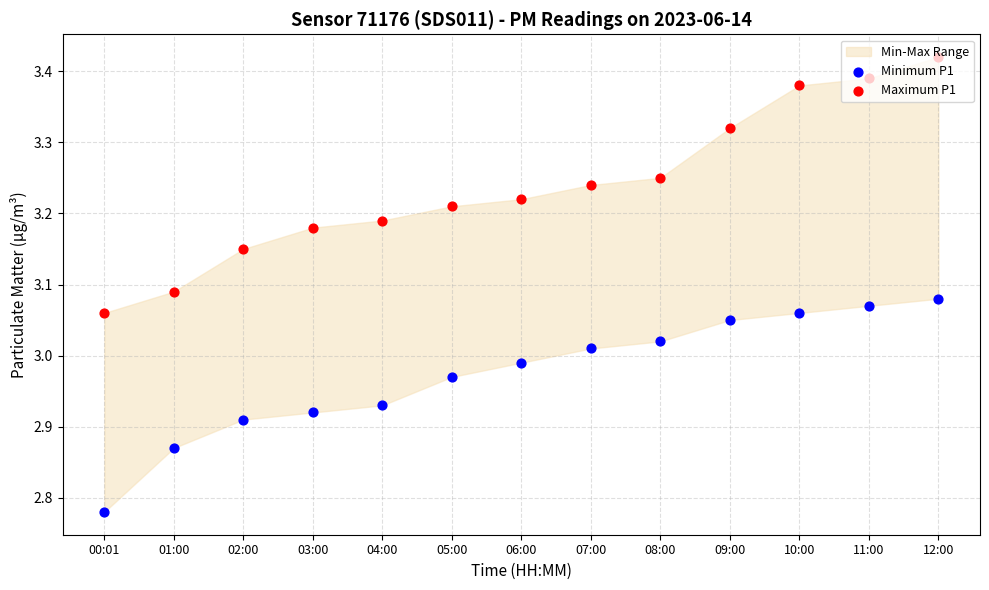

At how many categories does at least one series exceed 2?

13